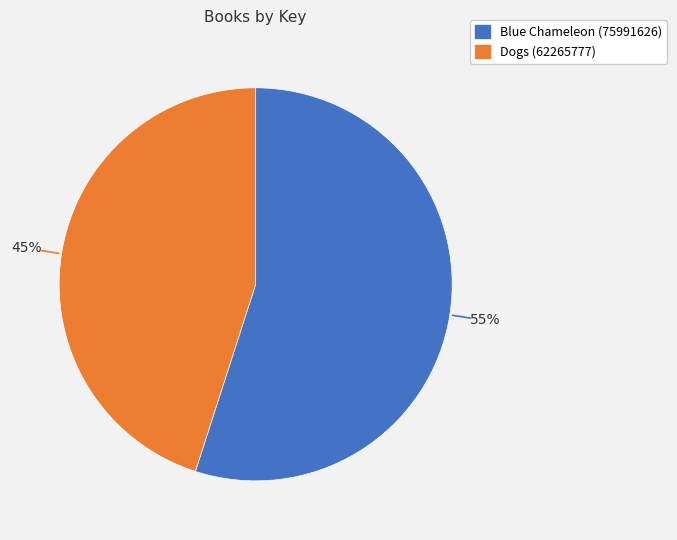

Which has a higher value, Blue Chameleon (75991626) or Dogs (62265777)?

Blue Chameleon (75991626)